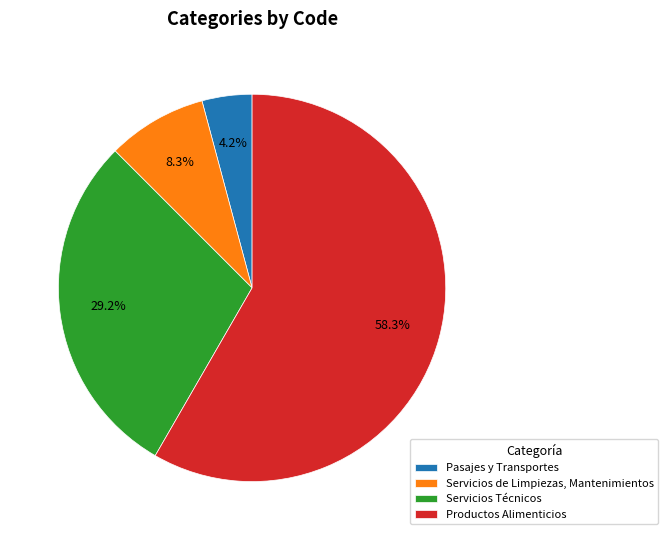

True or false: Pasajes y Transportes accounts for 18% of the total.

False